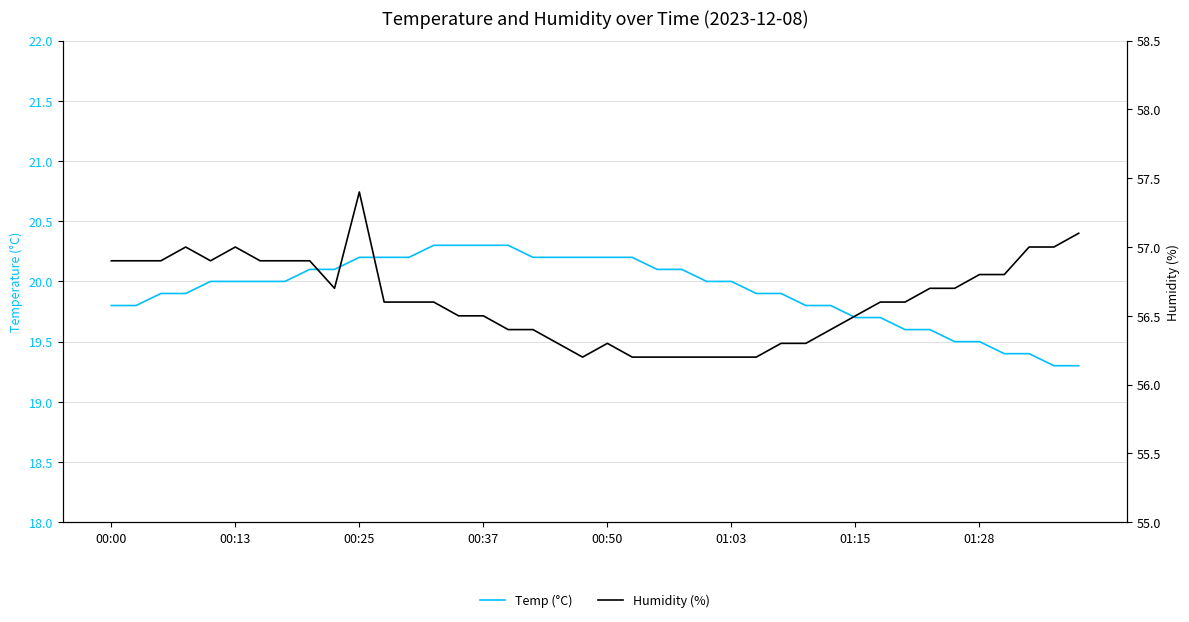

True or false: Humidity (%) and Temp (°C) cross at least once.

False